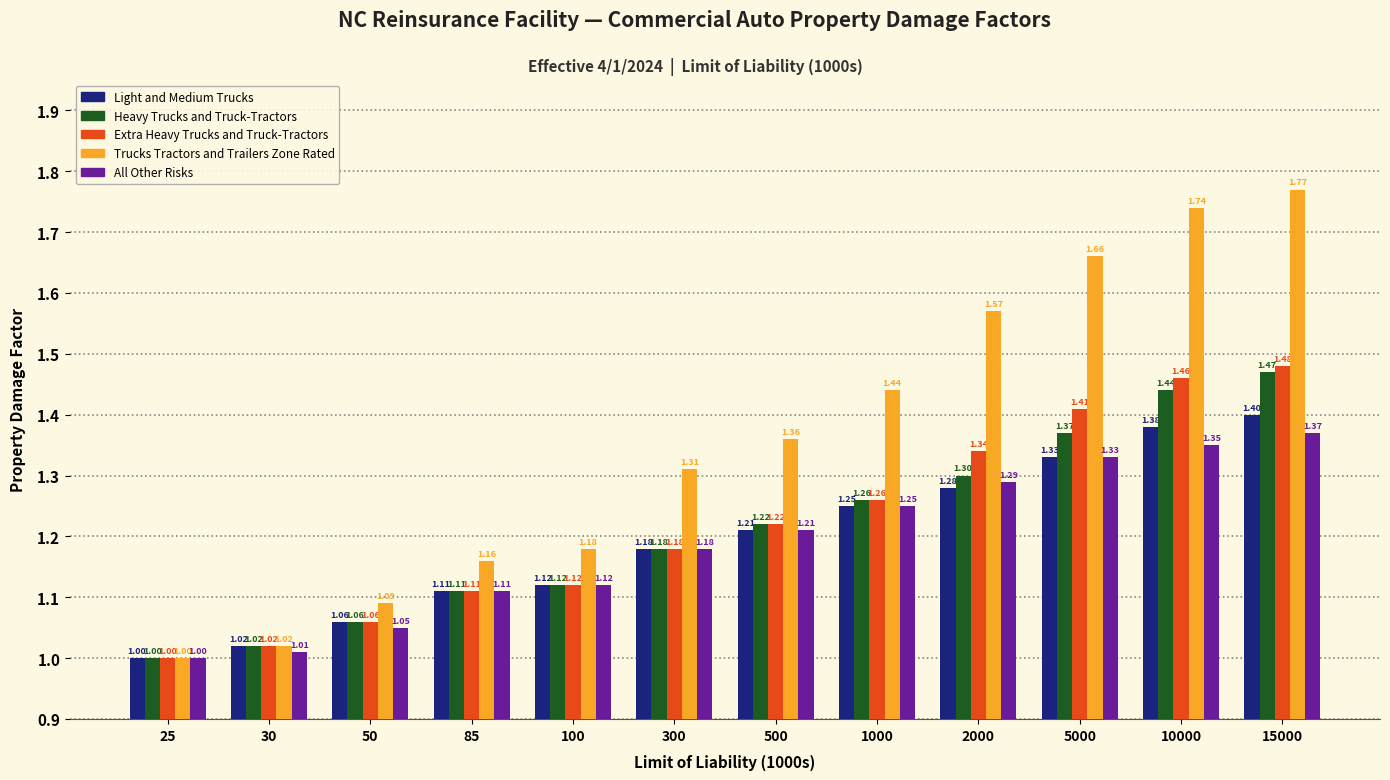

At which label is Trucks Tractors and Trailers Zone Rated closest to 1?

25